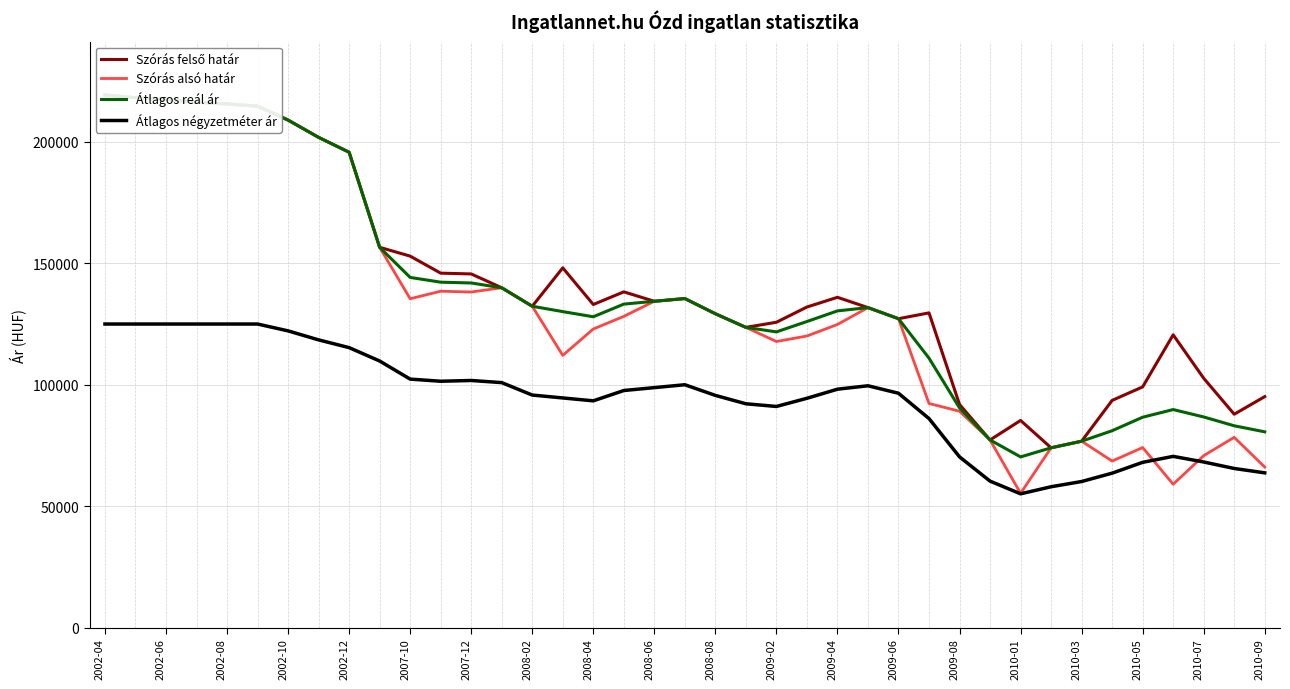

Is this an area chart (filled region under the line)?

No